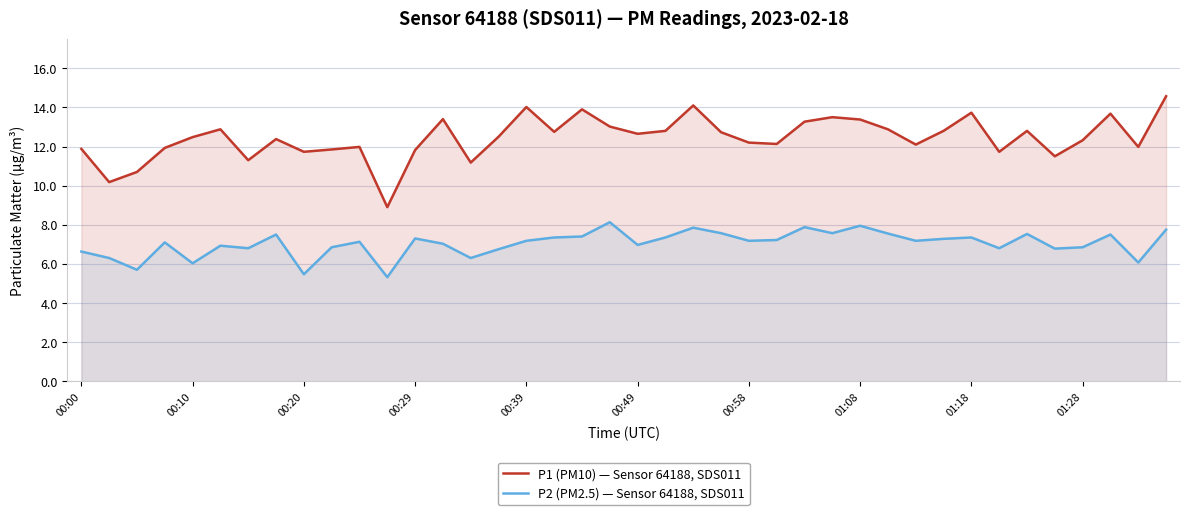

True or false: P2 (PM2.5) — Sensor 64188, SDS011 and P1 (PM10) — Sensor 64188, SDS011 cross at least once.

False